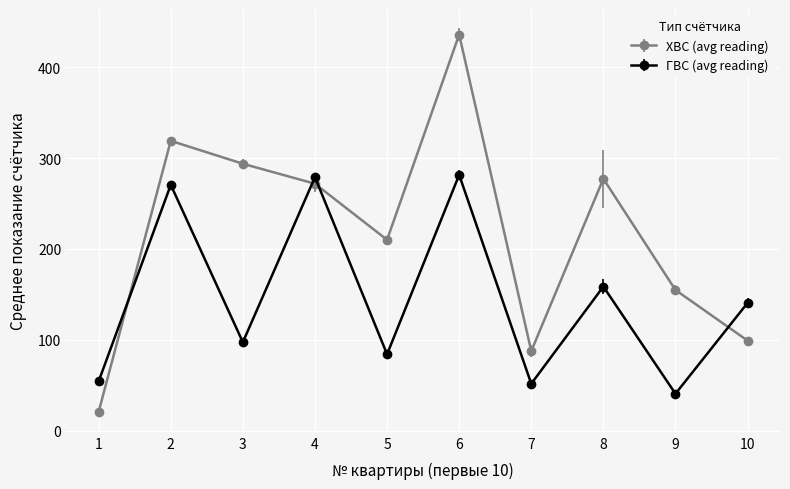

Is the value of ХВС (avg reading) at 8 greater than the value of ГВС (avg reading) at 8?

Yes